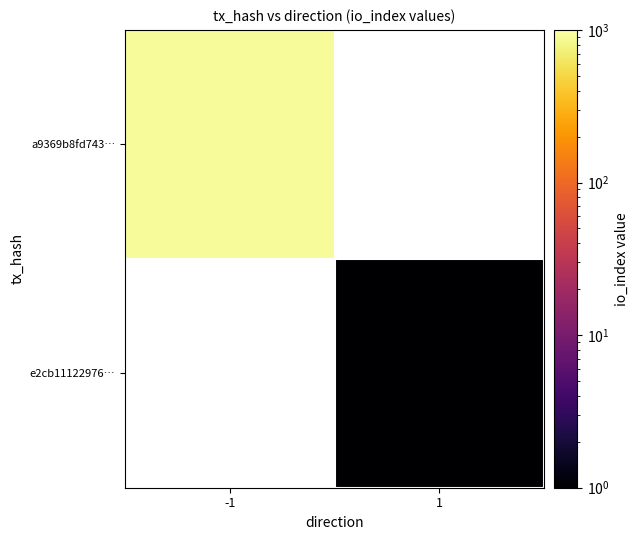

List the series in order of their overall mean, lowest first.

a9369b8fd743…, e2cb11122976…